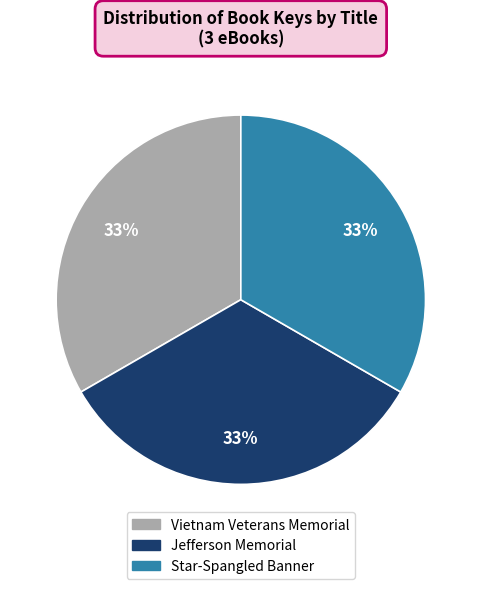

To the nearest percent, what portion does Vietnam Veterans Memorial represent?

33%